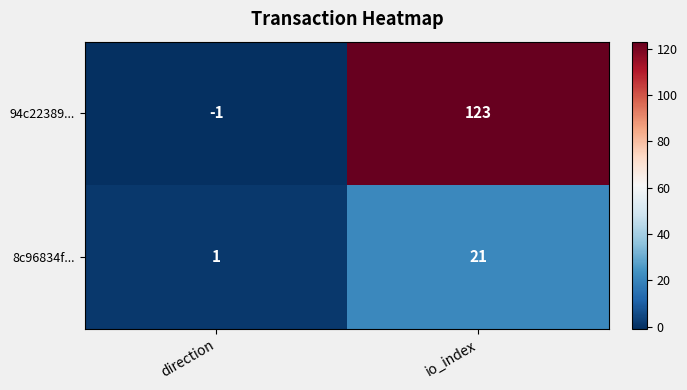

How many data points does each series have?

2